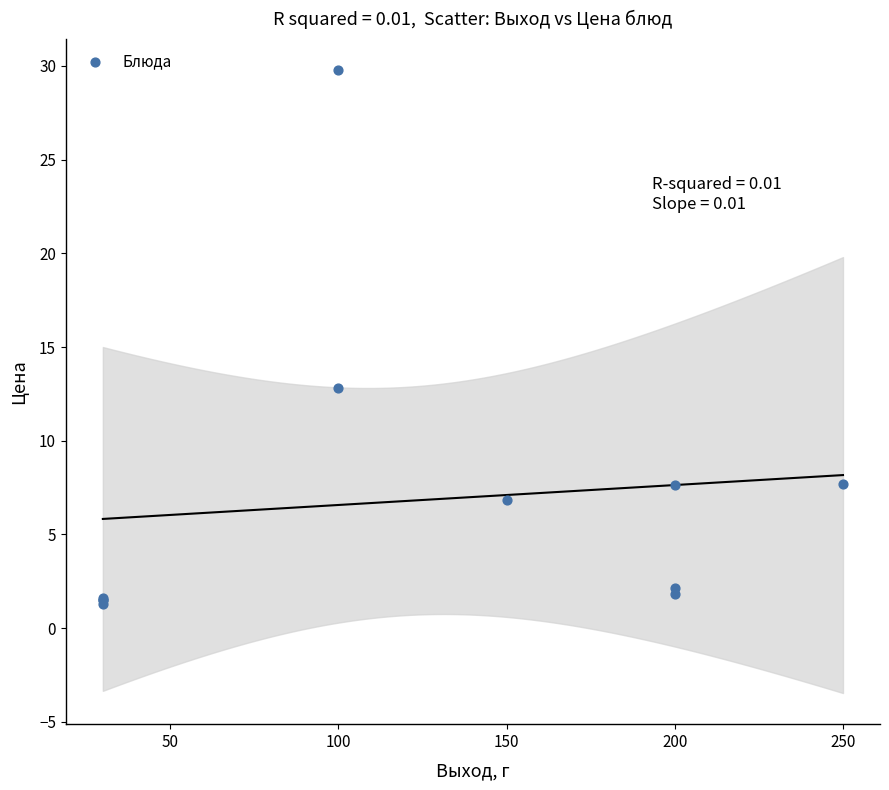

What Y value in the scatter plot is closest to 15?

12.8